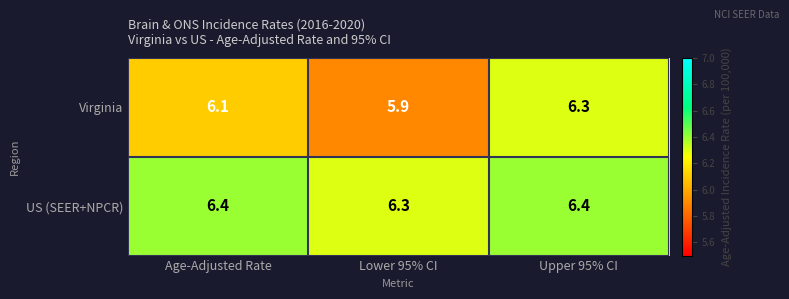

List the labels in order of Virginia value, smallest first.

Lower 95% CI, Age-Adjusted Rate, Upper 95% CI